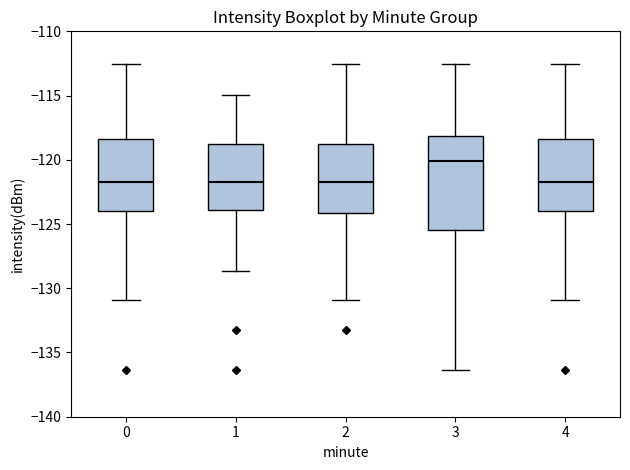

Reading left to right, read every box against the y-axis: the position of its median line, the range the box covers, and the ends of its whiskers. The values are not printed on the chart, so give them approximately, as read against the axis.

0: median -121.5, box -124.0 to -118.5, whiskers -131.0 to -112.5
1: median -121.5, box -124.0 to -118.5, whiskers -128.5 to -115.0
2: median -122.0, box -124.0 to -118.5, whiskers -131.0 to -112.5
3: median -120.0, box -125.5 to -118.0, whiskers -136.5 to -112.5
4: median -121.5, box -124.0 to -118.5, whiskers -131.0 to -112.5